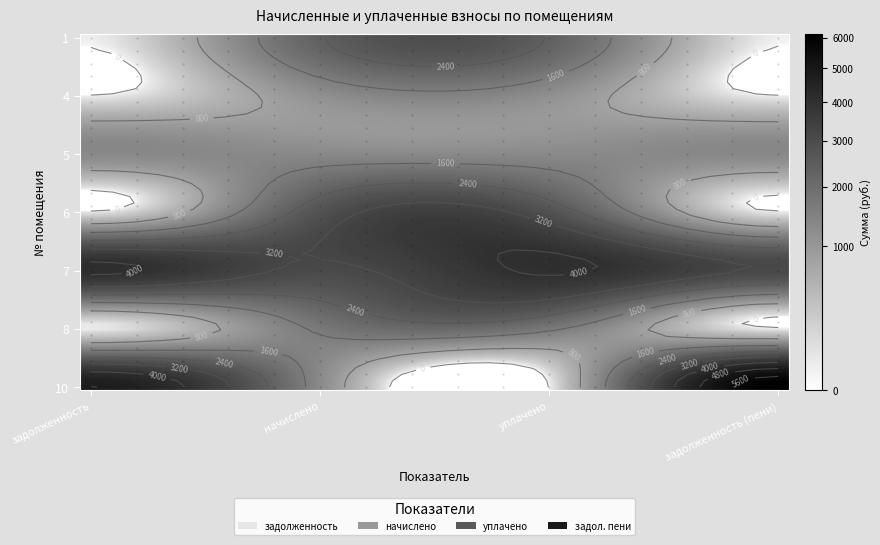

Which label corresponds to the smallest value in the chart?

1